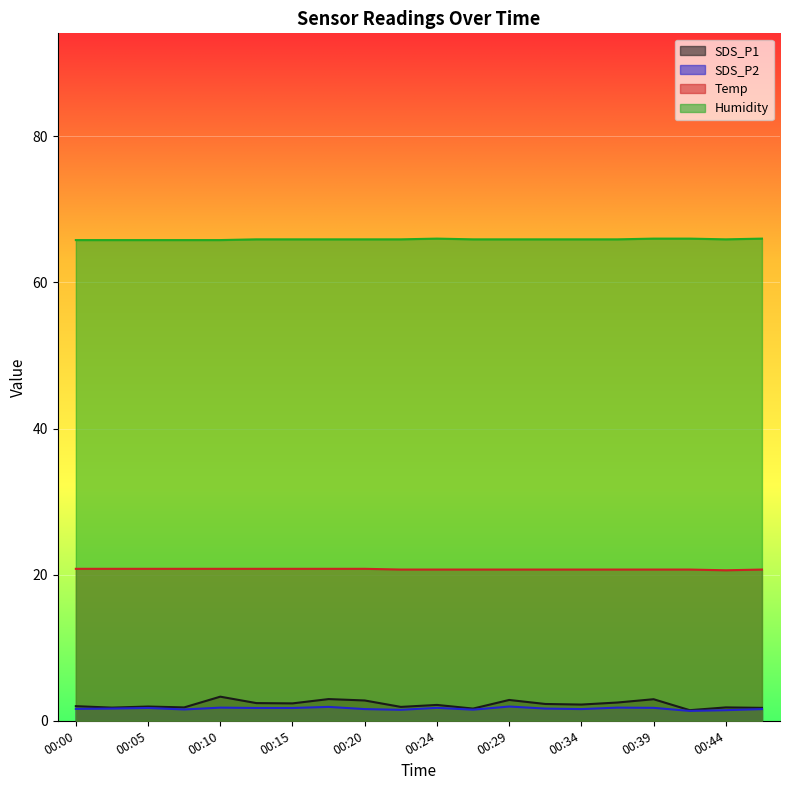

What is the maximum value shown in the chart?

66.0